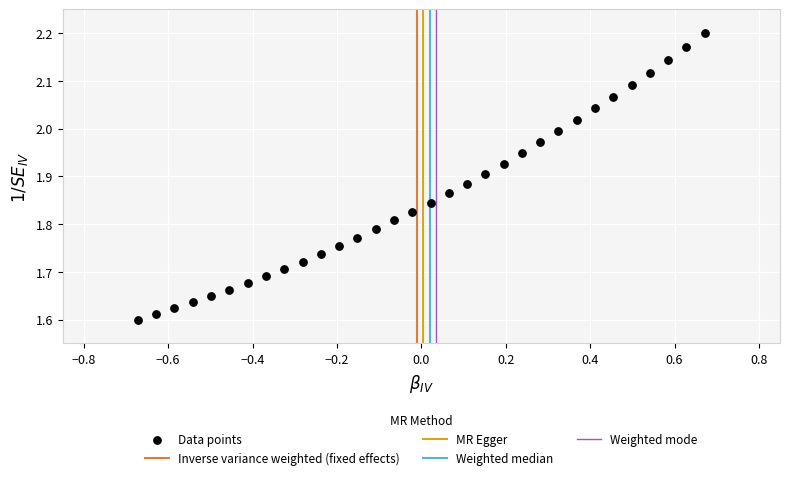

What is the range of X values (max minus min)?

1.3